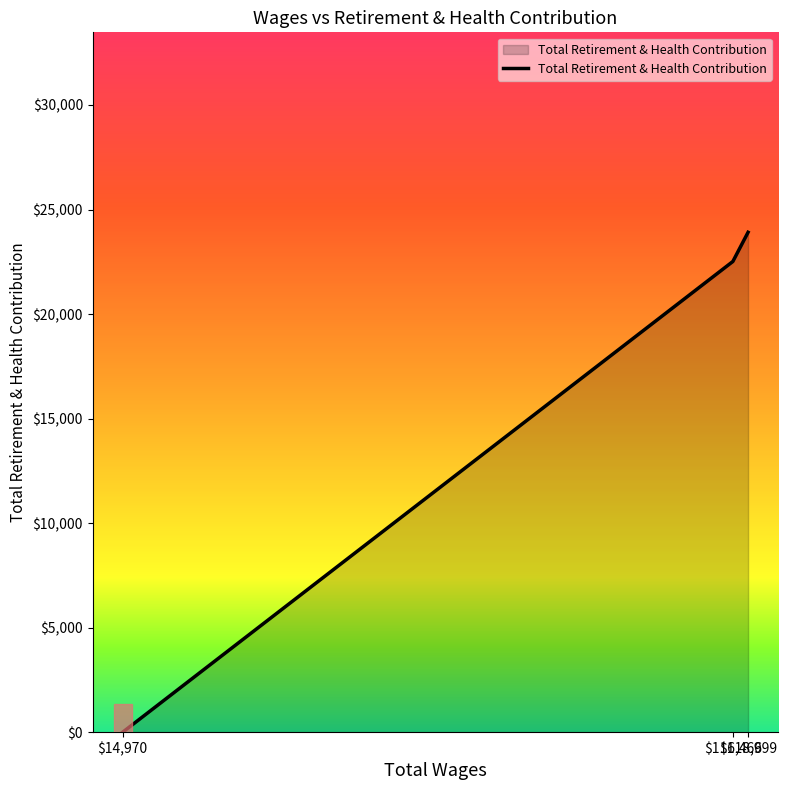

The chart shows a value of 0 at $14,970. True or false?

True